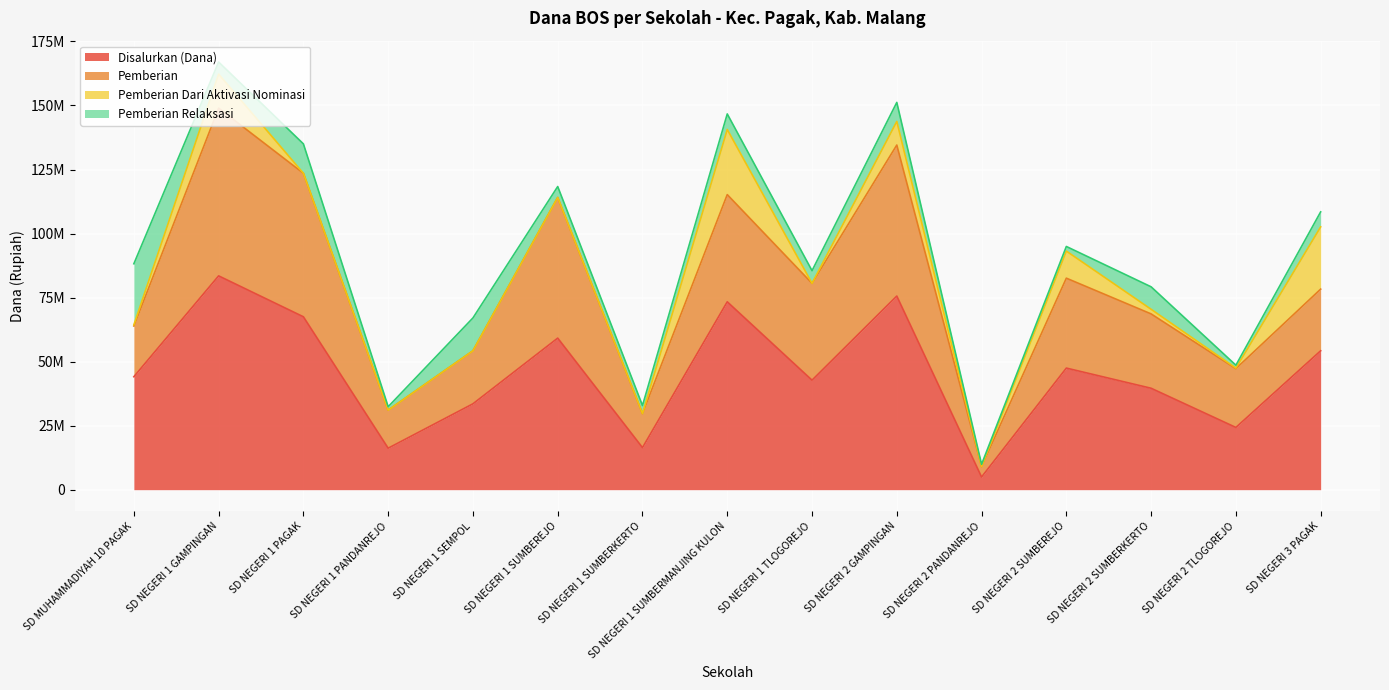

What is the average value of the Pemberian Relaksasi series?

6570000